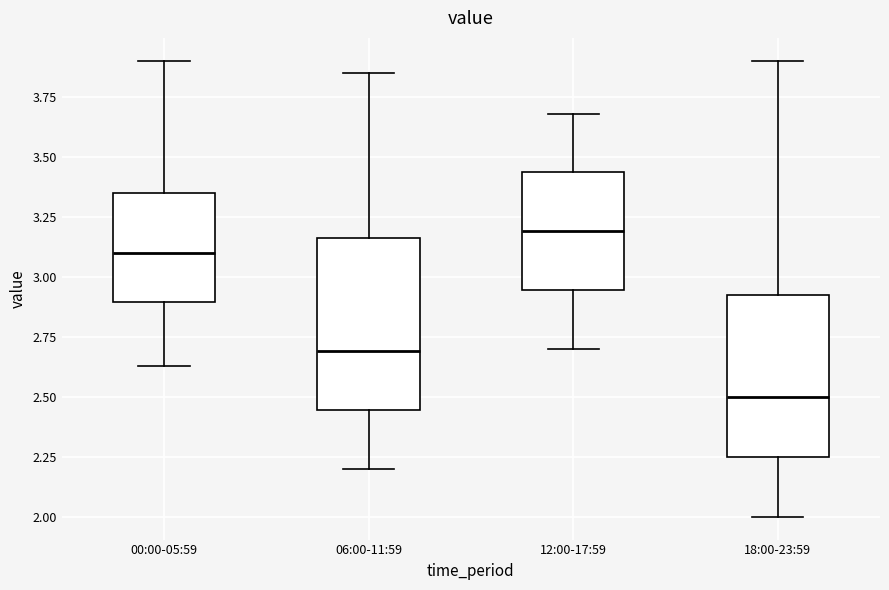

Reading left to right, read every box against the y-axis: the position of its median line, the range the box covers, and the ends of its whiskers. The values are not printed on the chart, so give them approximately, as read against the axis.

00:00-05:59: median 3.10, box 2.90 to 3.35, whiskers 2.65 to 3.90
06:00-11:59: median 2.70, box 2.45 to 3.15, whiskers 2.20 to 3.85
12:00-17:59: median 3.20, box 2.95 to 3.45, whiskers 2.70 to 3.70
18:00-23:59: median 2.50, box 2.25 to 2.95, whiskers 2.00 to 3.90